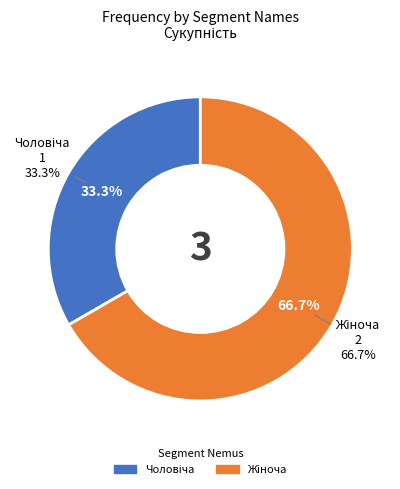

To the nearest percent, what is the combined percentage of Чоловіча and Жіноча?

100%